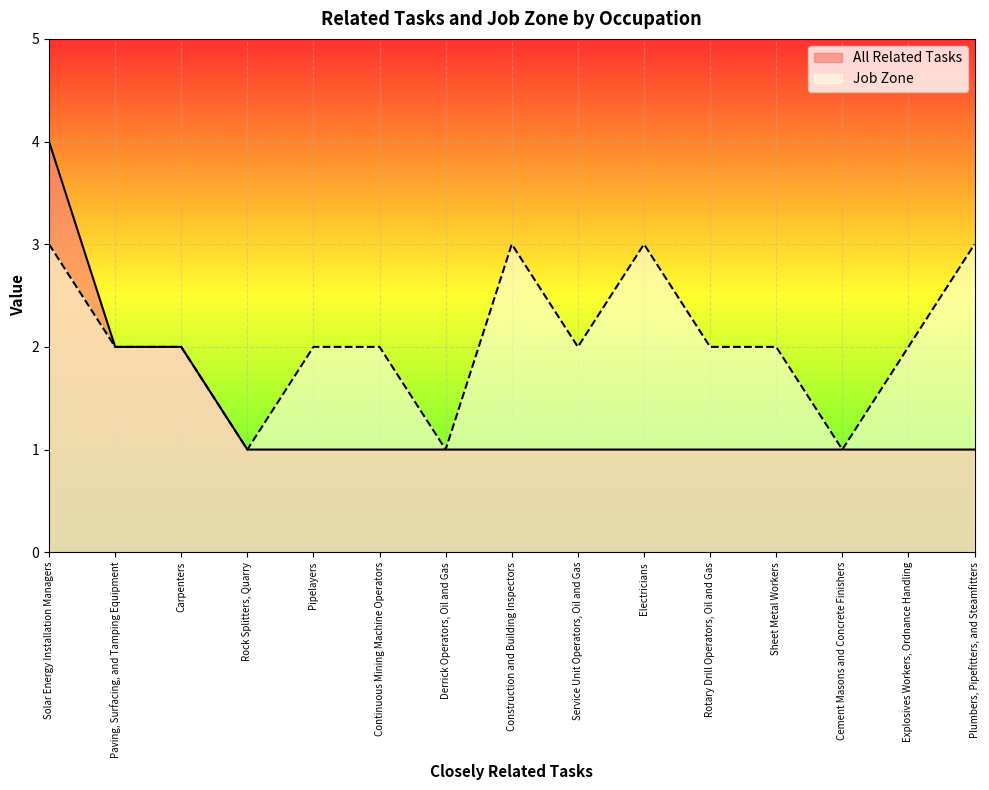

What are all the series names shown in the legend?

All Related Tasks, Job Zone